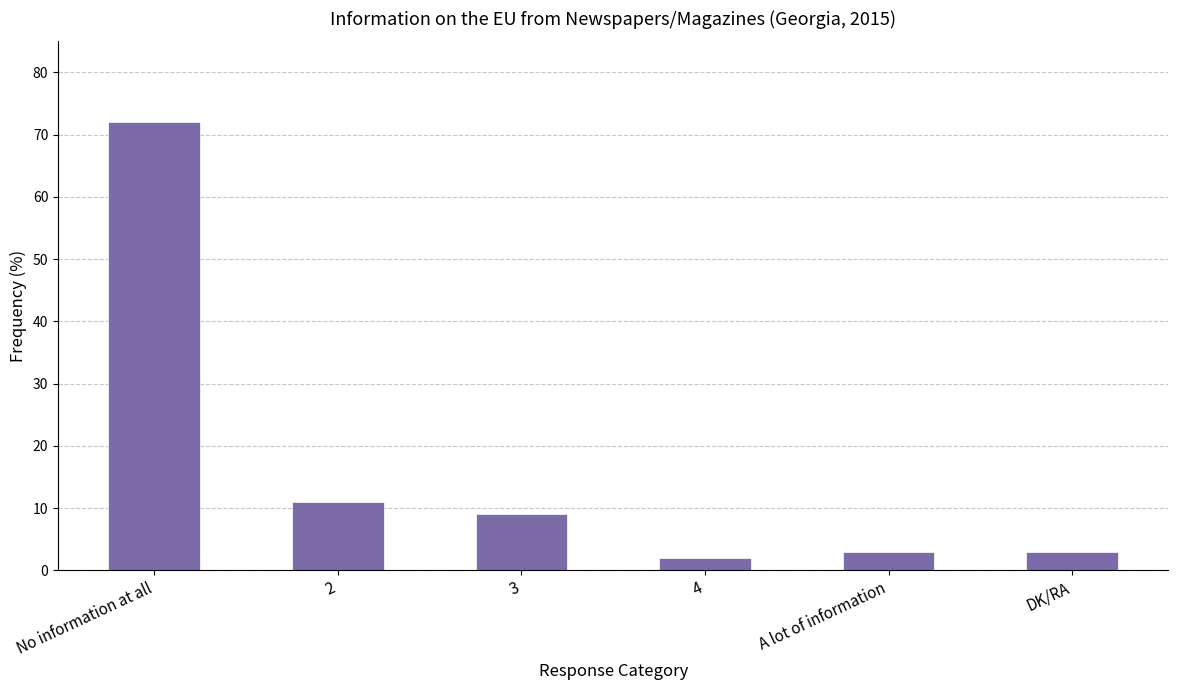

How many distinct data groups are displayed?

1